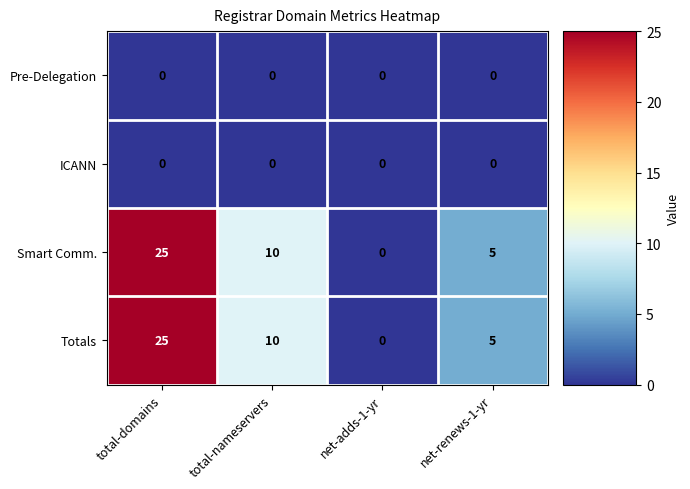

Where is Totals nearest to the value 12?

total-nameservers